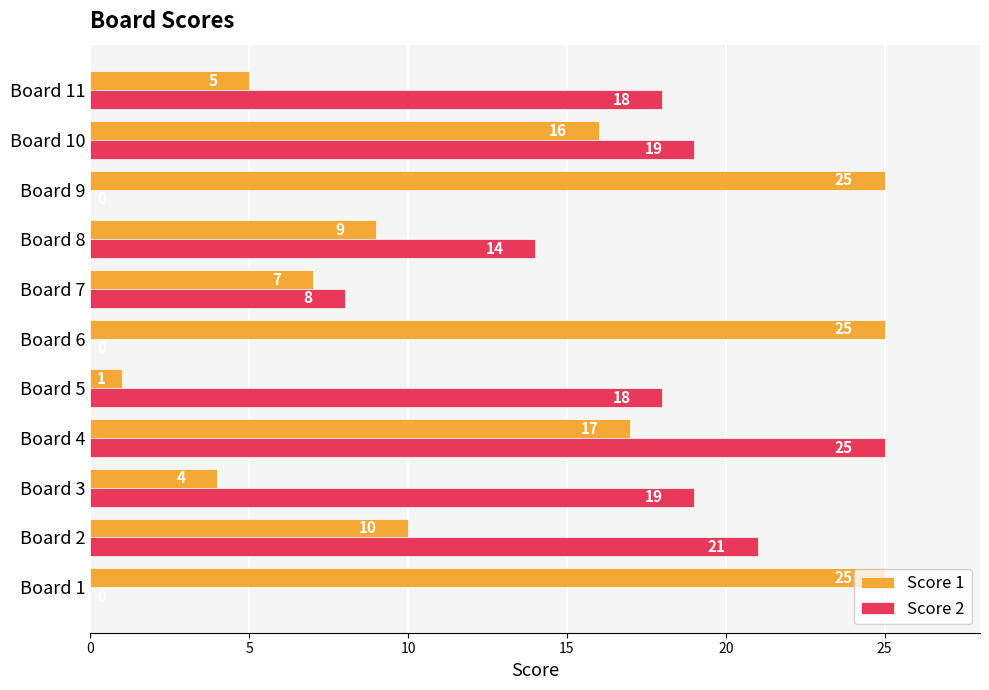

Between Board 5 and Board 10, which series saw the biggest shift?

Score 1